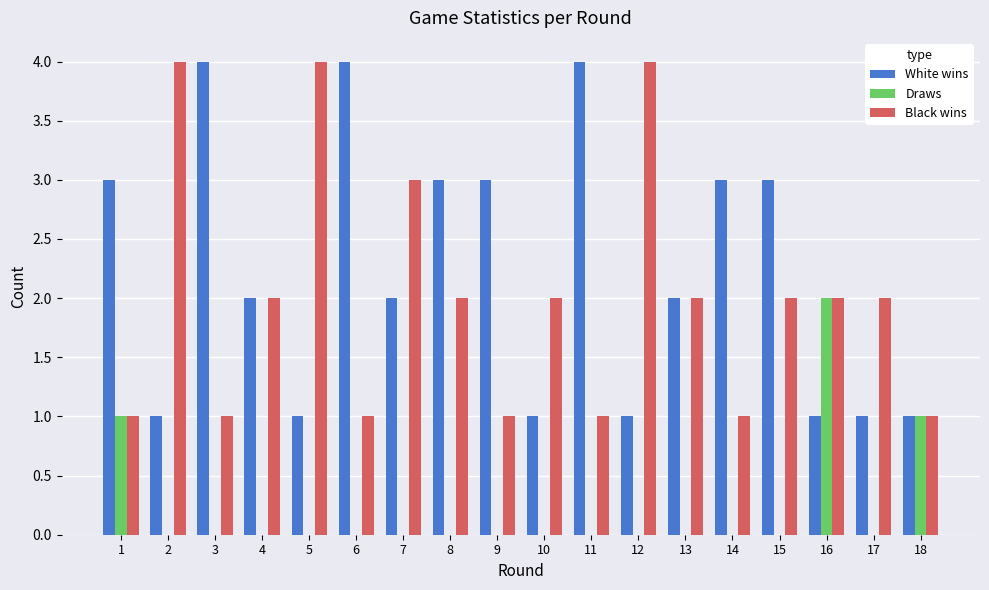

What is the greatest value displayed?

4